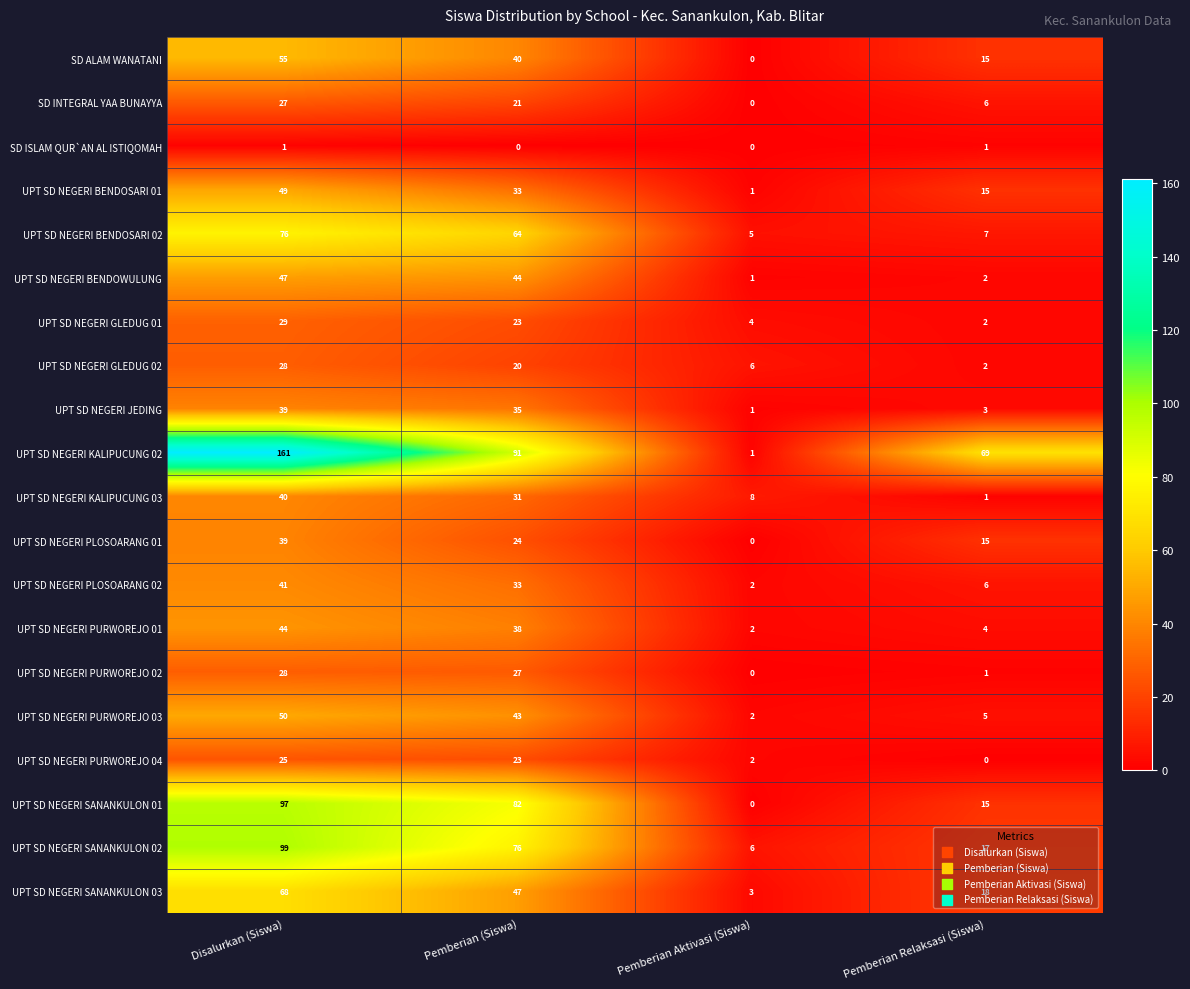

Which category has the lowest value in the UPT SD NEGERI GLEDUG 01 series?

Pemberian Relaksasi (Siswa)